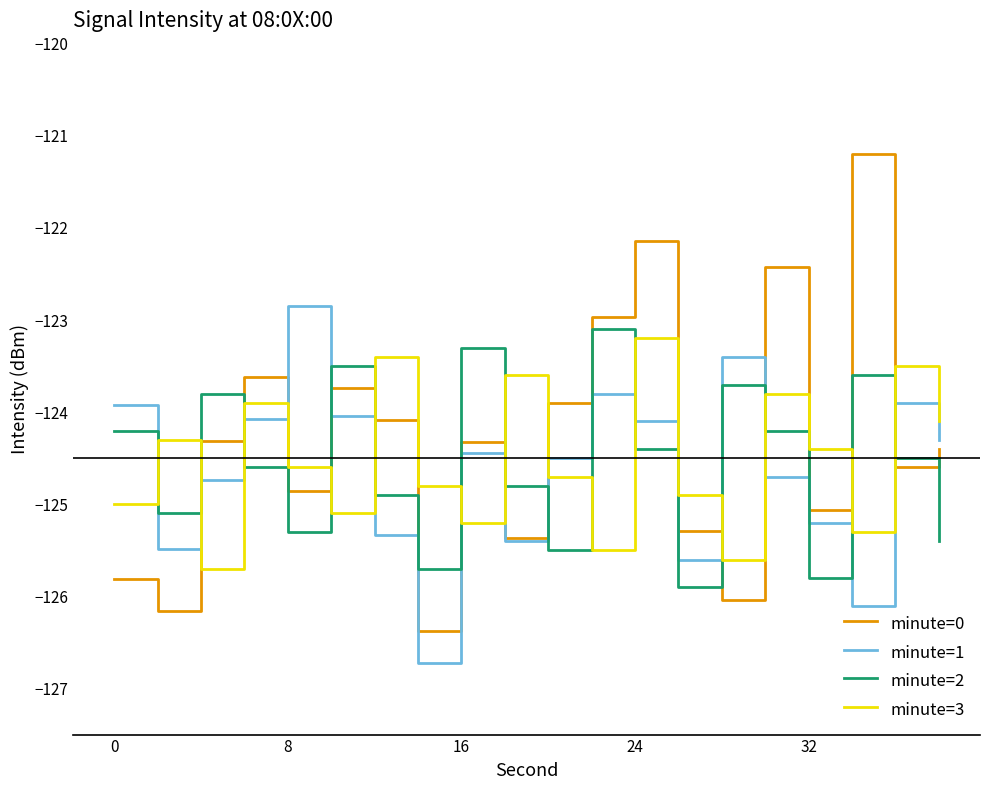

Reading left to right, list all the values displayed in this chart.

minute=0: -125.8	-126.2	-124.3	-123.6	-124.9	-123.7	-124.1	-126.4	-124.3	-125.4	-123.9	-123.0	-122.1	-125.3	-126.0	-122.4	-125.1	-121.2	-124.6	-124.4
minute=1: -123.9	-125.5	-124.7	-124.1	-122.8	-124.0	-125.3	-126.7	-124.4	-125.4	-124.5	-123.8	-124.1	-125.6	-123.4	-124.7	-125.2	-126.1	-123.9	-124.3
minute=2: -124.2	-125.1	-123.8	-124.6	-125.3	-123.5	-124.9	-125.7	-123.3	-124.8	-125.5	-123.1	-124.4	-125.9	-123.7	-124.2	-125.8	-123.6	-124.5	-125.4
minute=3: -125.0	-124.3	-125.7	-123.9	-124.6	-125.1	-123.4	-124.8	-125.2	-123.6	-124.7	-125.5	-123.2	-124.9	-125.6	-123.8	-124.4	-125.3	-123.5	-124.1